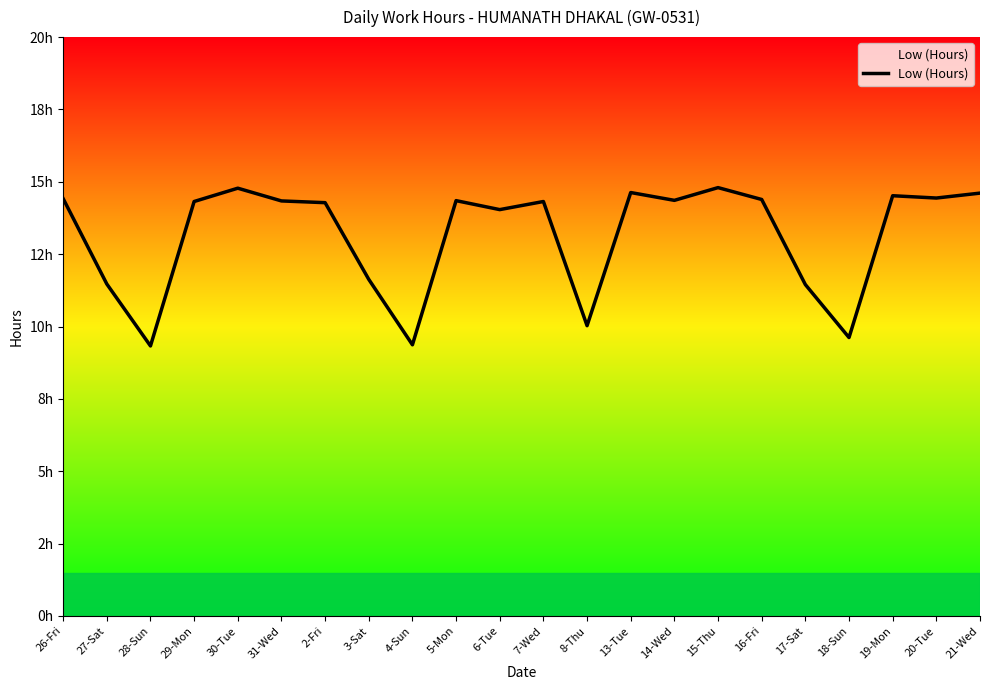

List the labels in order of value, largest first.

15-Thu, 30-Tue, 13-Tue, 21-Wed, 19-Mon, 20-Tue, 26-Fri, 16-Fri, 14-Wed, 5-Mon, 31-Wed, 29-Mon, 7-Wed, 2-Fri, 6-Tue, 3-Sat, 27-Sat, 17-Sat, 8-Thu, 18-Sun, 4-Sun, 28-Sun